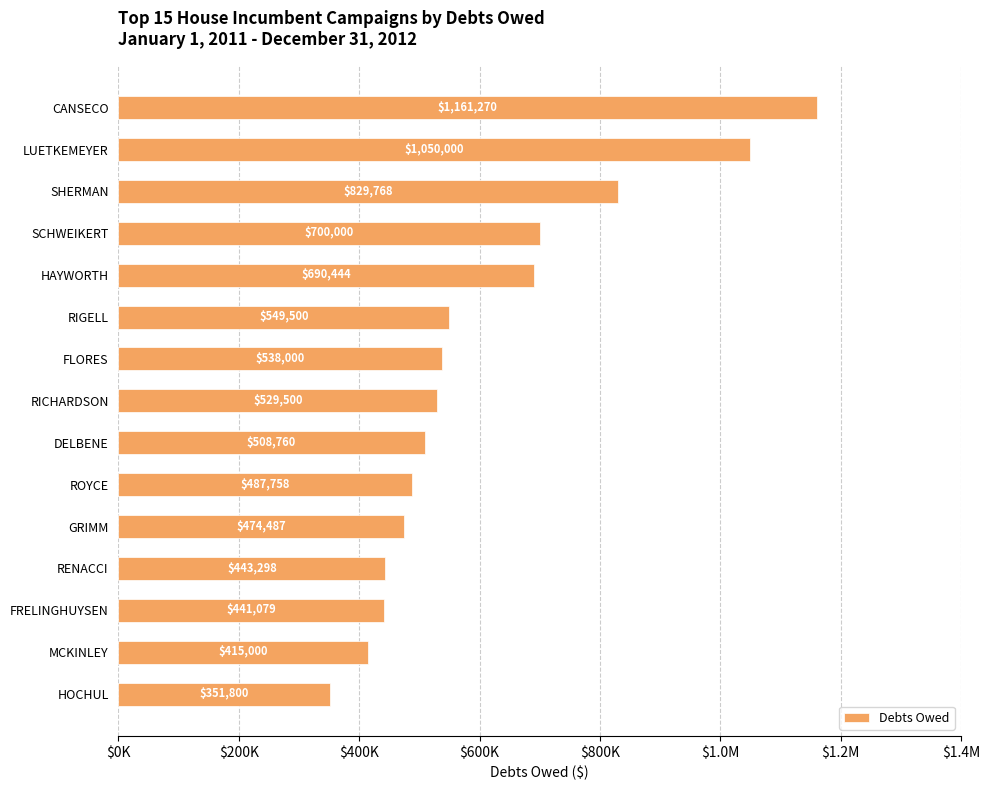

Does the chart contain any negative values?

No